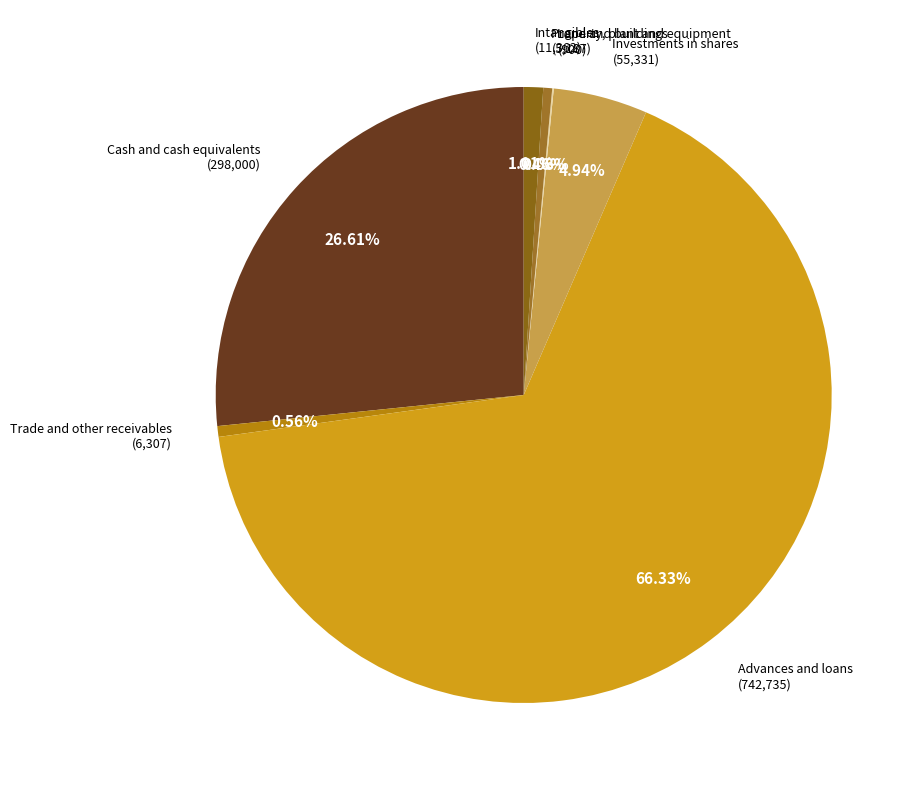

Do Cash and cash equivalents and Trade and other receivables together represent more than half of the pie?

No